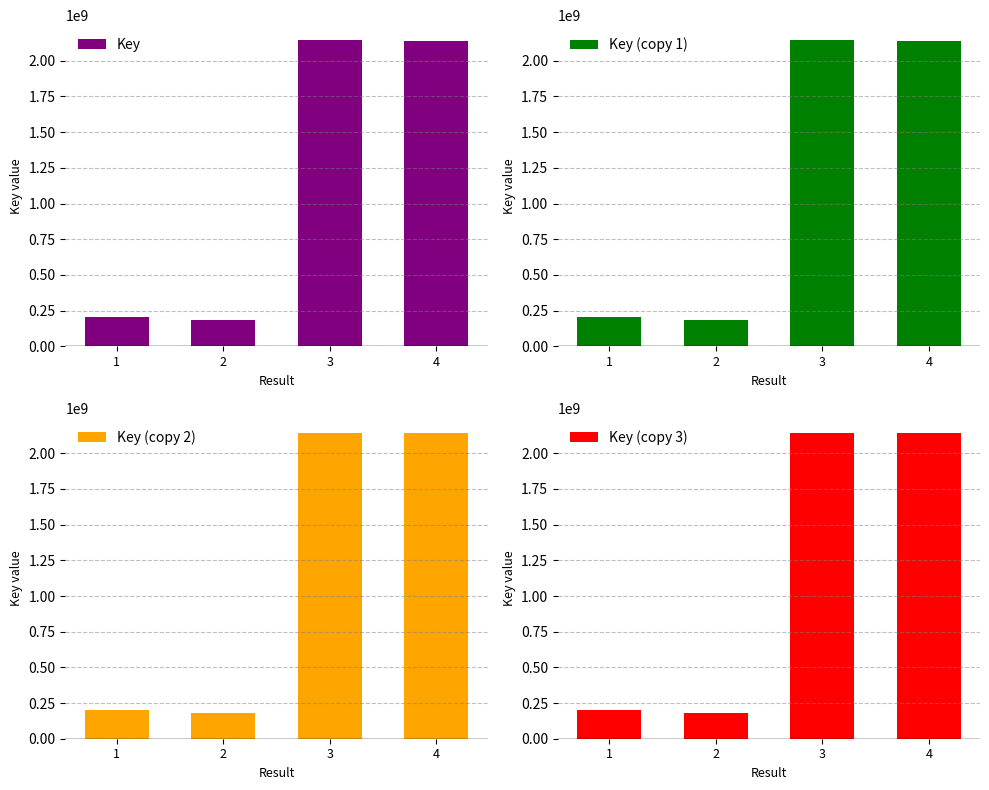

Read the Key (copy 1) value at 3.

2142581781